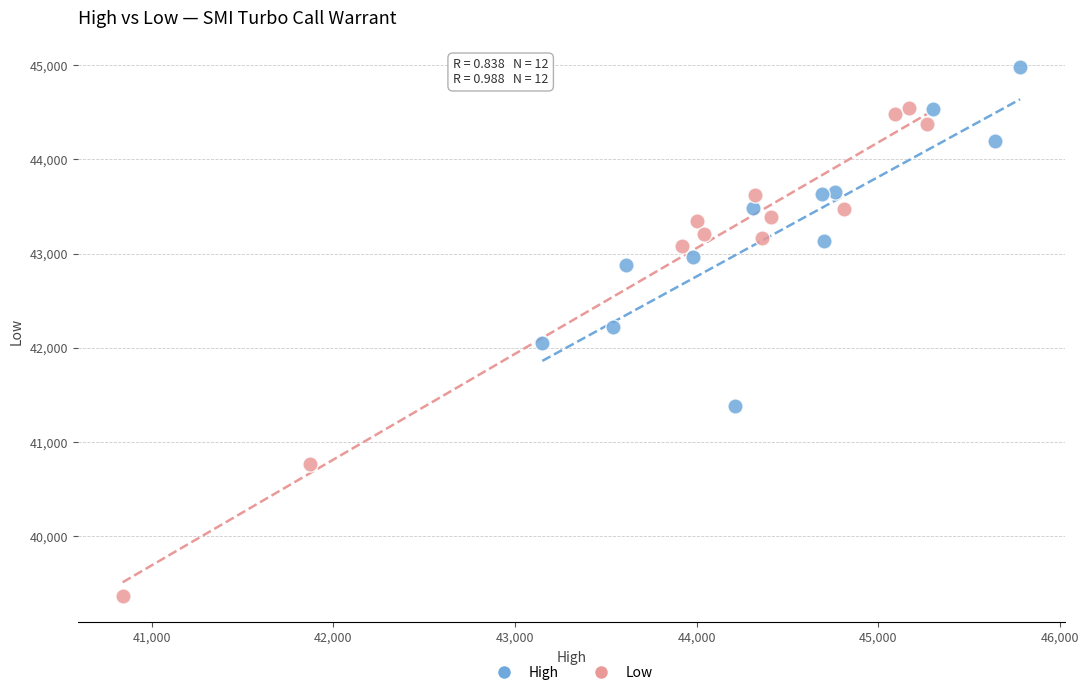

Which series has the largest Y range (max minus min)?

Low